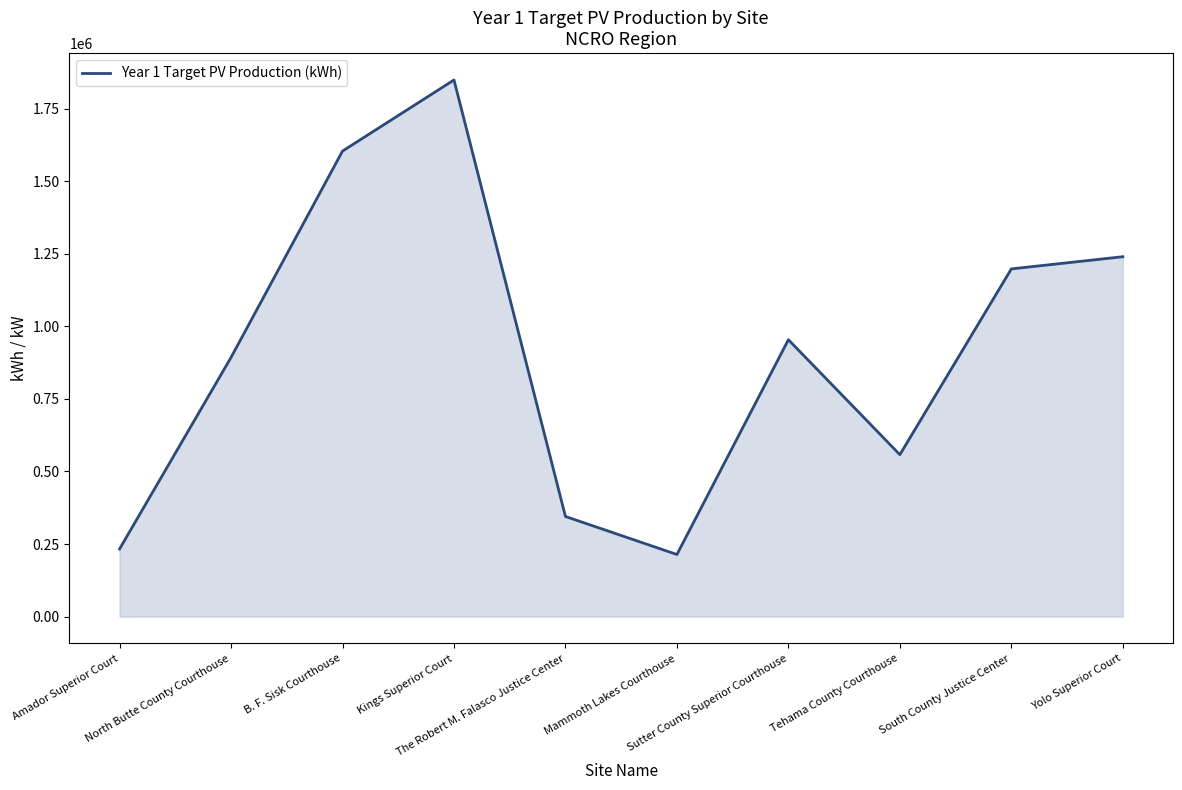

Which has a higher value, Mammoth Lakes Courthouse or The Robert M. Falasco Justice Center?

The Robert M. Falasco Justice Center